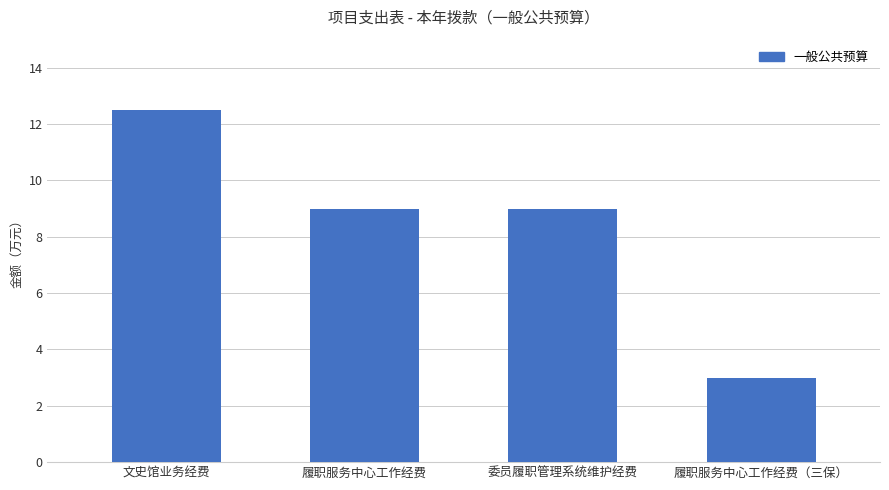

What is the difference between the maximum and minimum values?

9.5